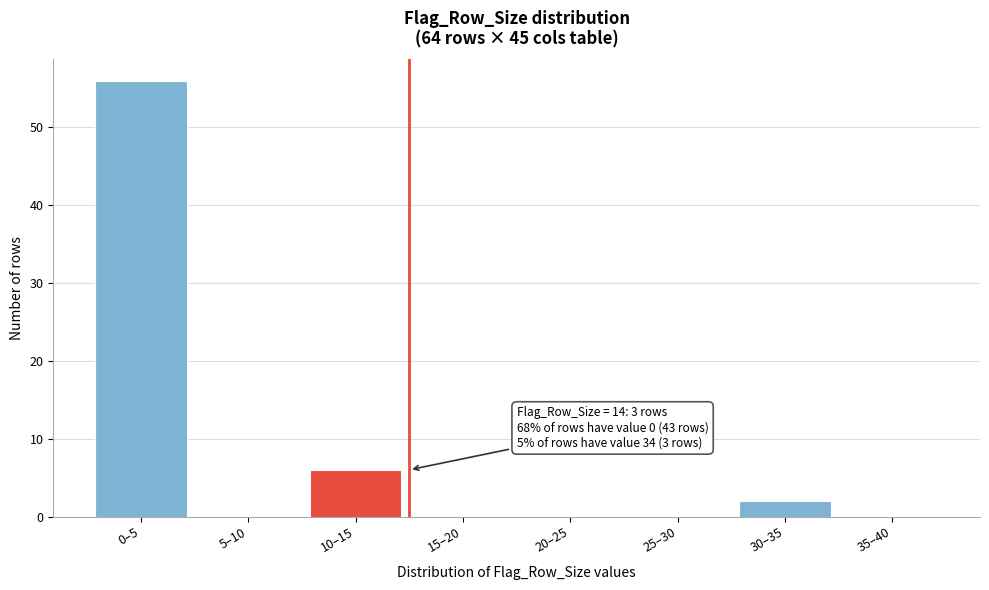

Reading left to right, list all the values displayed in this chart.

0–5=56	5–10=0	10–15=6	15–20=0	20–25=0	25–30=0	30–35=2	35–40=0